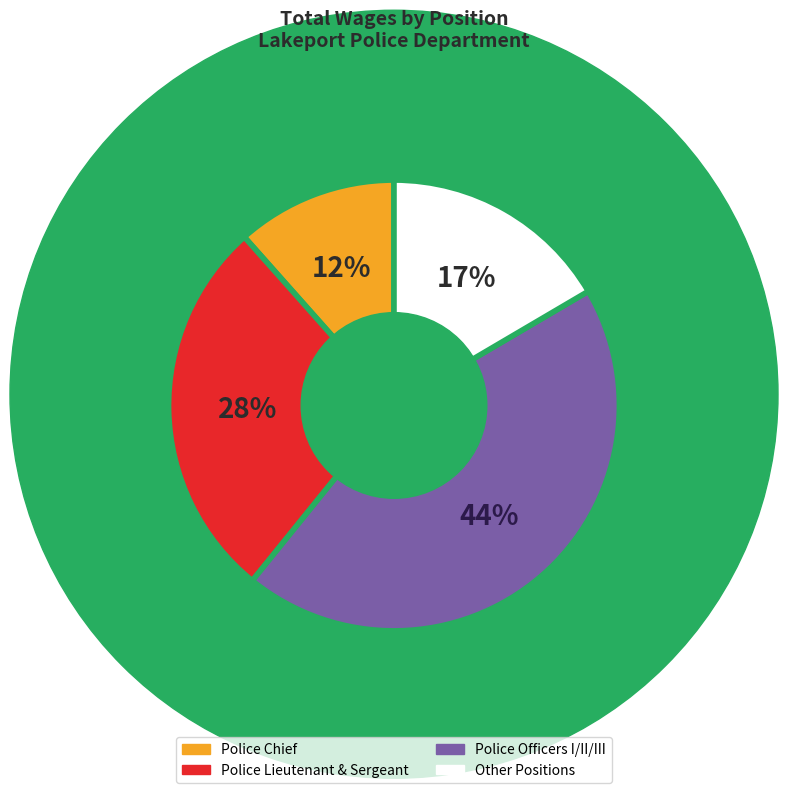

Does any single category account for the majority?

No